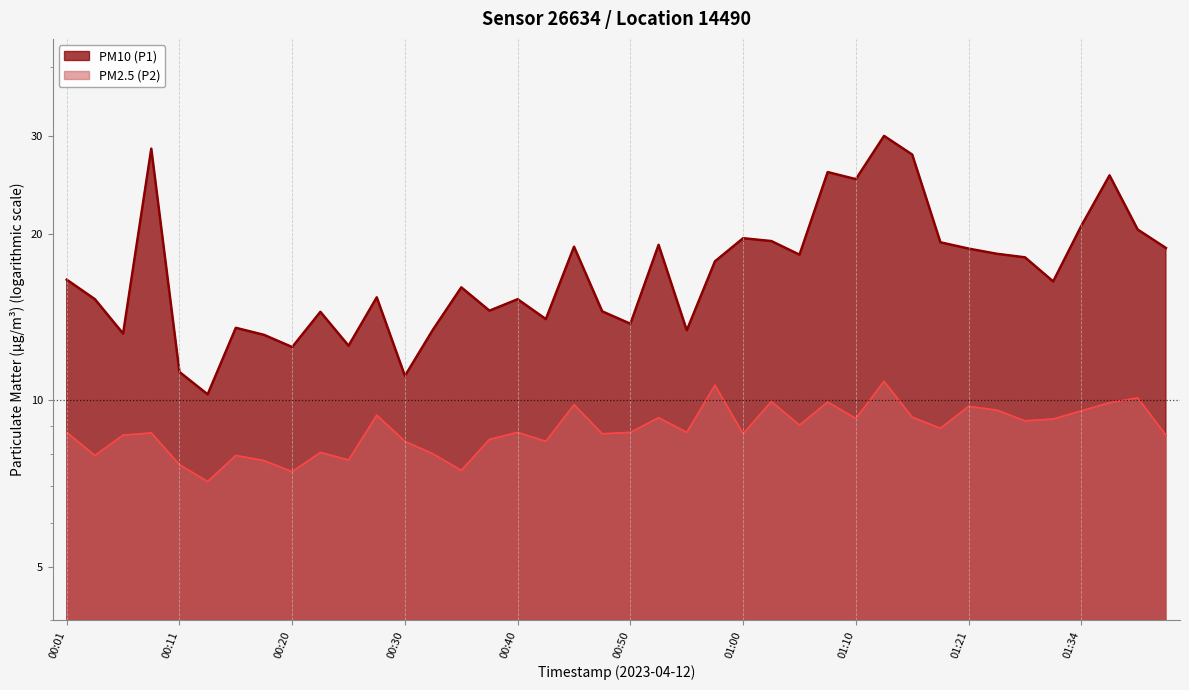

True or false: PM10 (P1) and PM2.5 (P2) cross at least once.

False